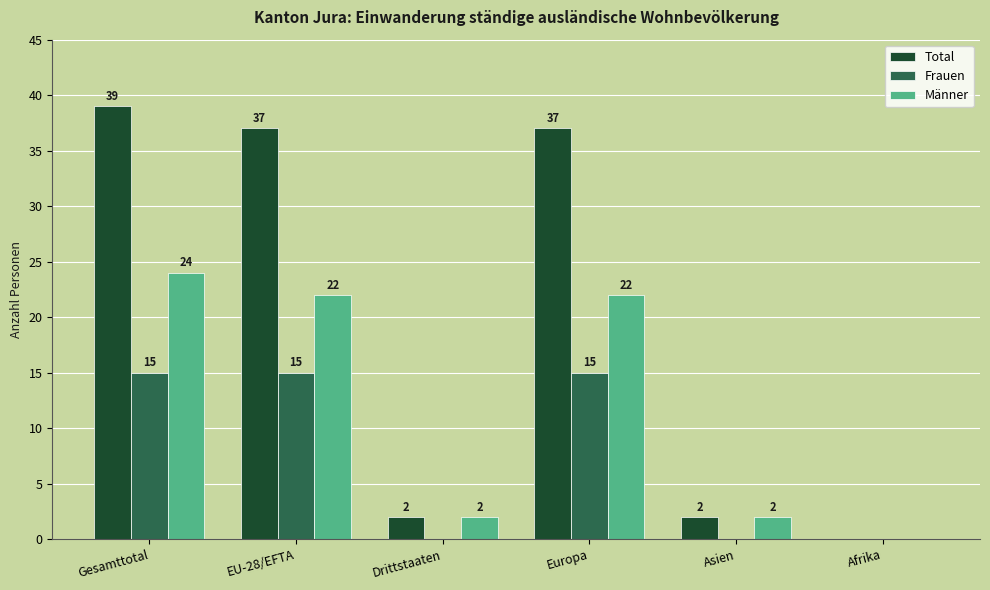

Are the bars grouped side by side (vs. stacked)?

Yes